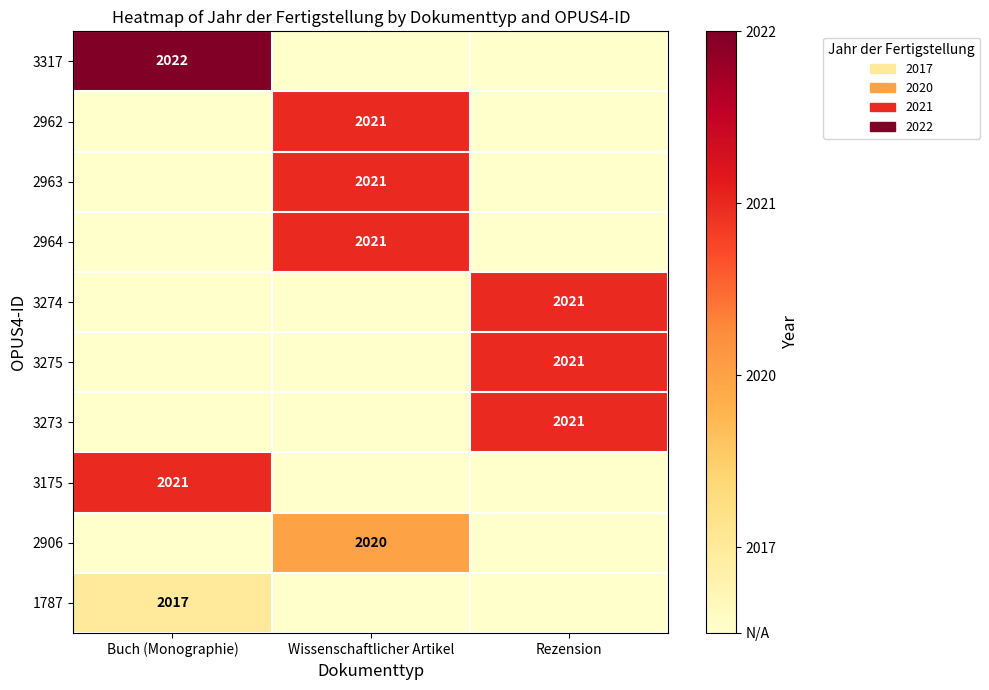

The value of 3175 at Buch (Monographie) is 991. True or false?

False